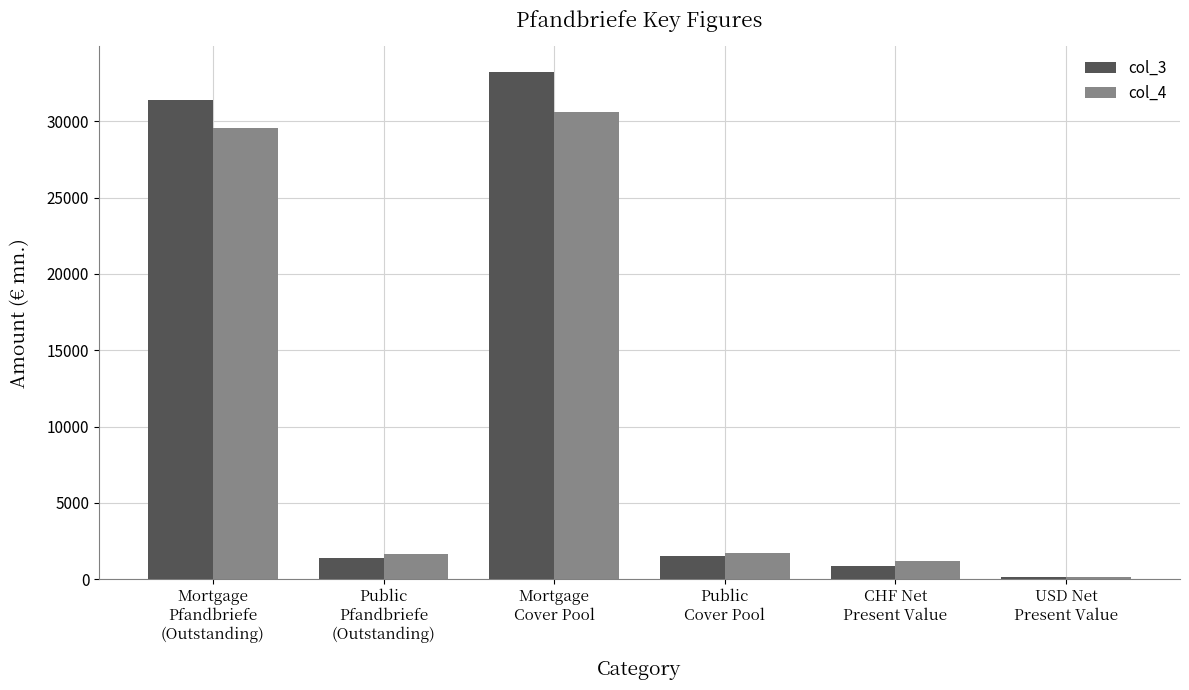

Which series has the widest spread of values?

col_3